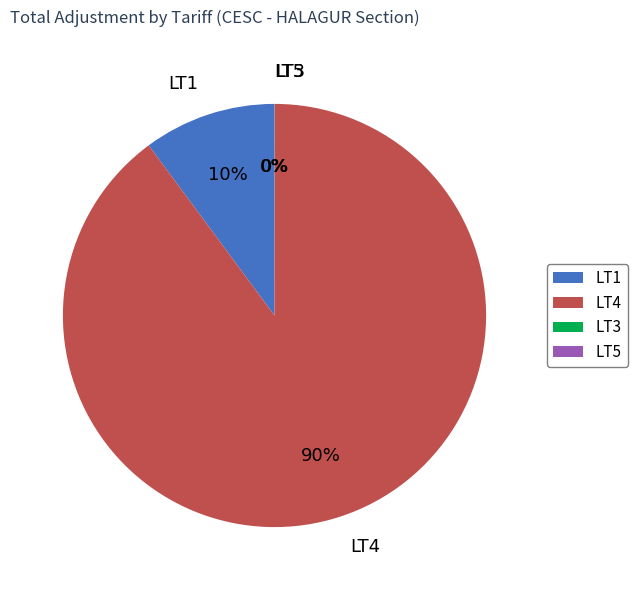

Which category accounts for the majority?

LT4